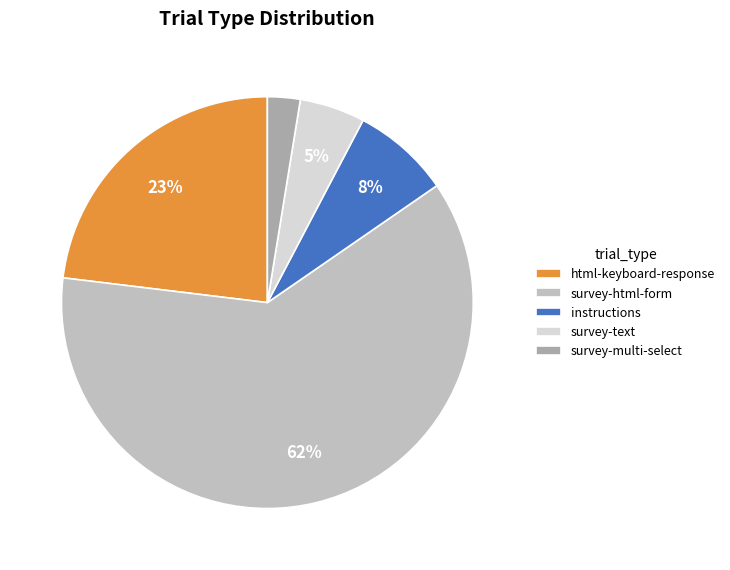

Rank the categories by value from highest to lowest.

survey-html-form, html-keyboard-response, instructions, survey-text, survey-multi-select